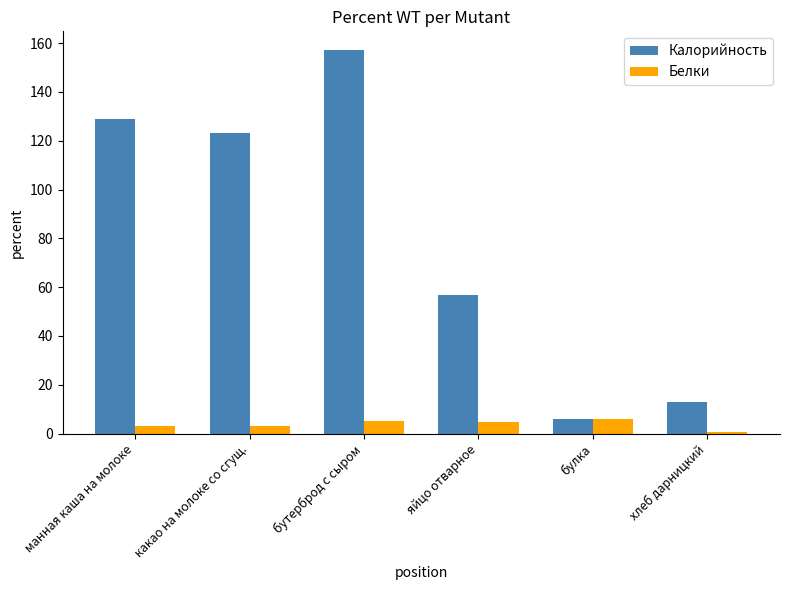

List the series in order of their peak value, lowest first.

Белки, Калорийность